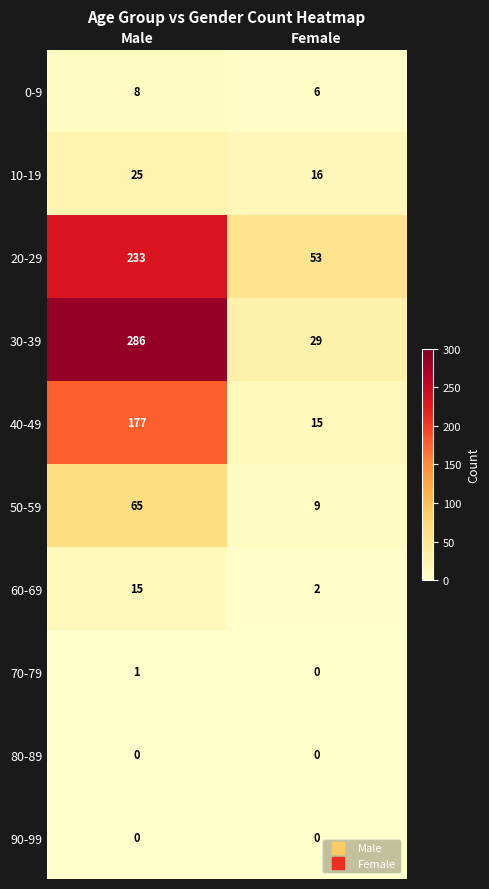

What is the maximum value shown in the chart?

286